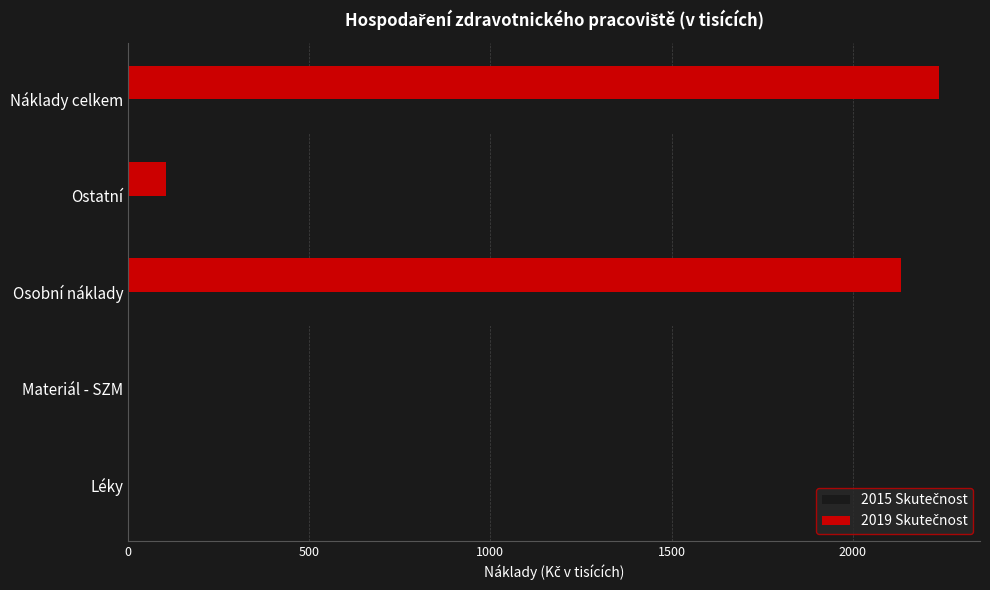

At which category is the sum across all series the highest?

Náklady celkem